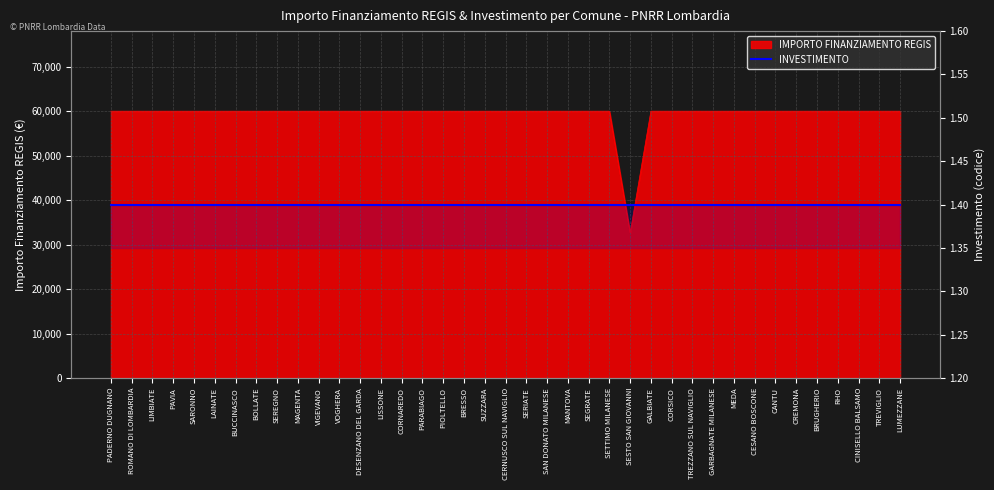

Does the chart display data point markers on the line(s)?

No